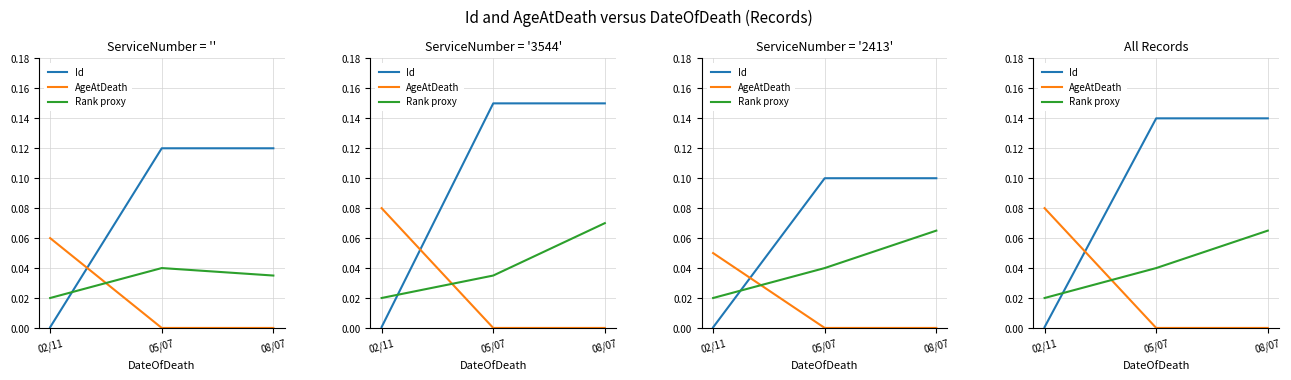

Which series changed the most between 05/07 and 08/07?

Rank proxy